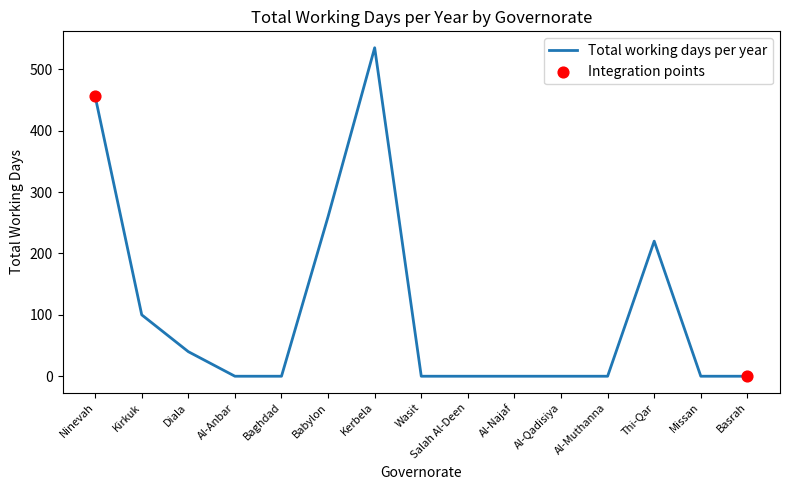

Which has a higher value, Wasit or Thi-Qar?

Thi-Qar